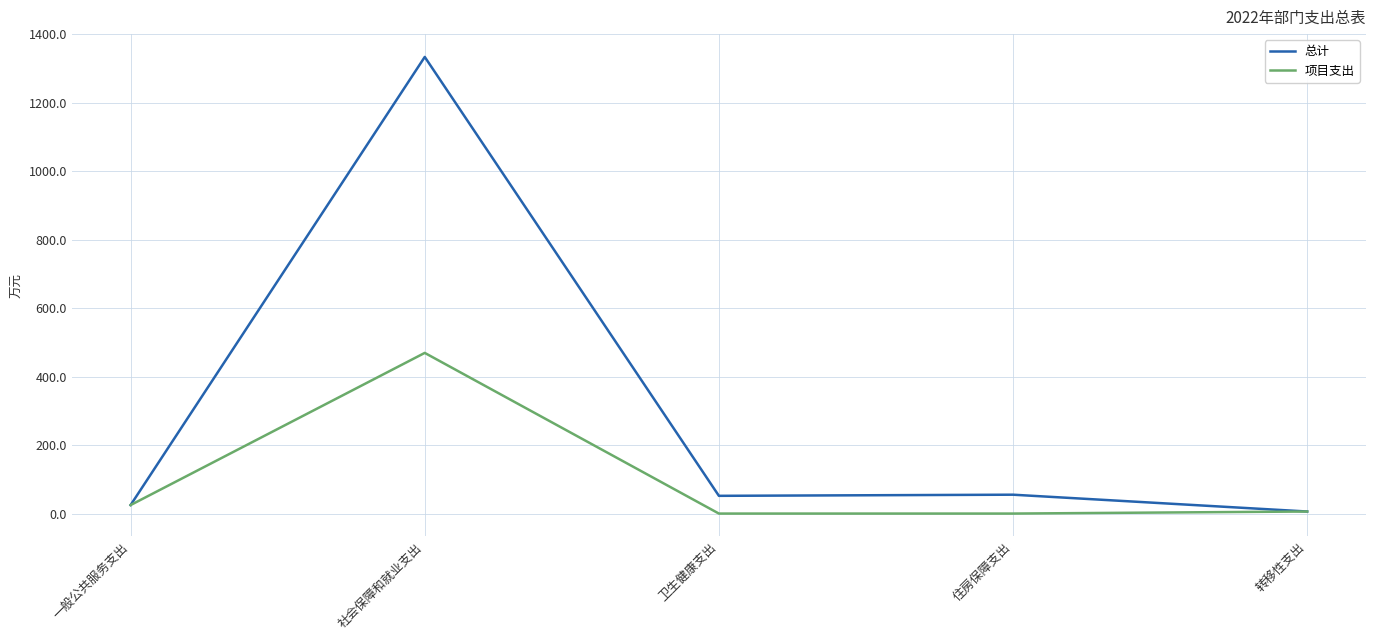

At which label does 项目支出 reach its peak?

社会保障和就业支出